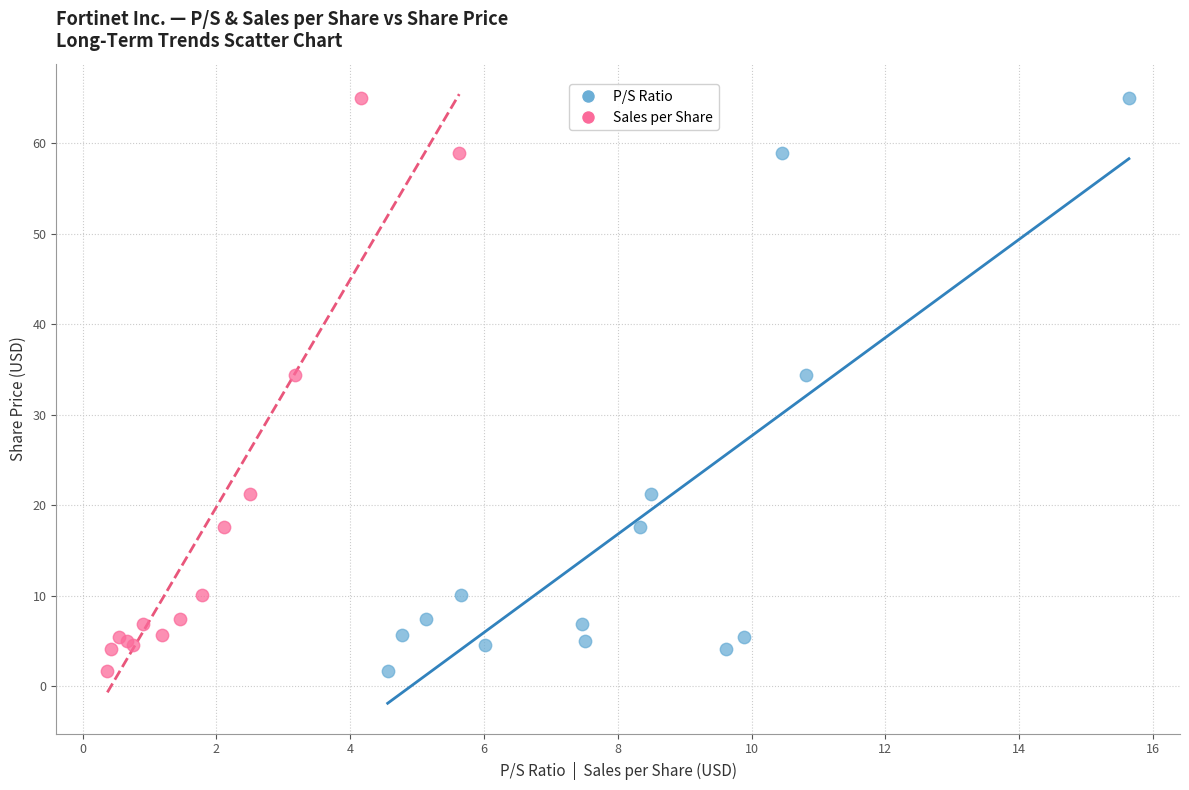

What are all the series names shown in the legend?

P/S Ratio, Sales per Share